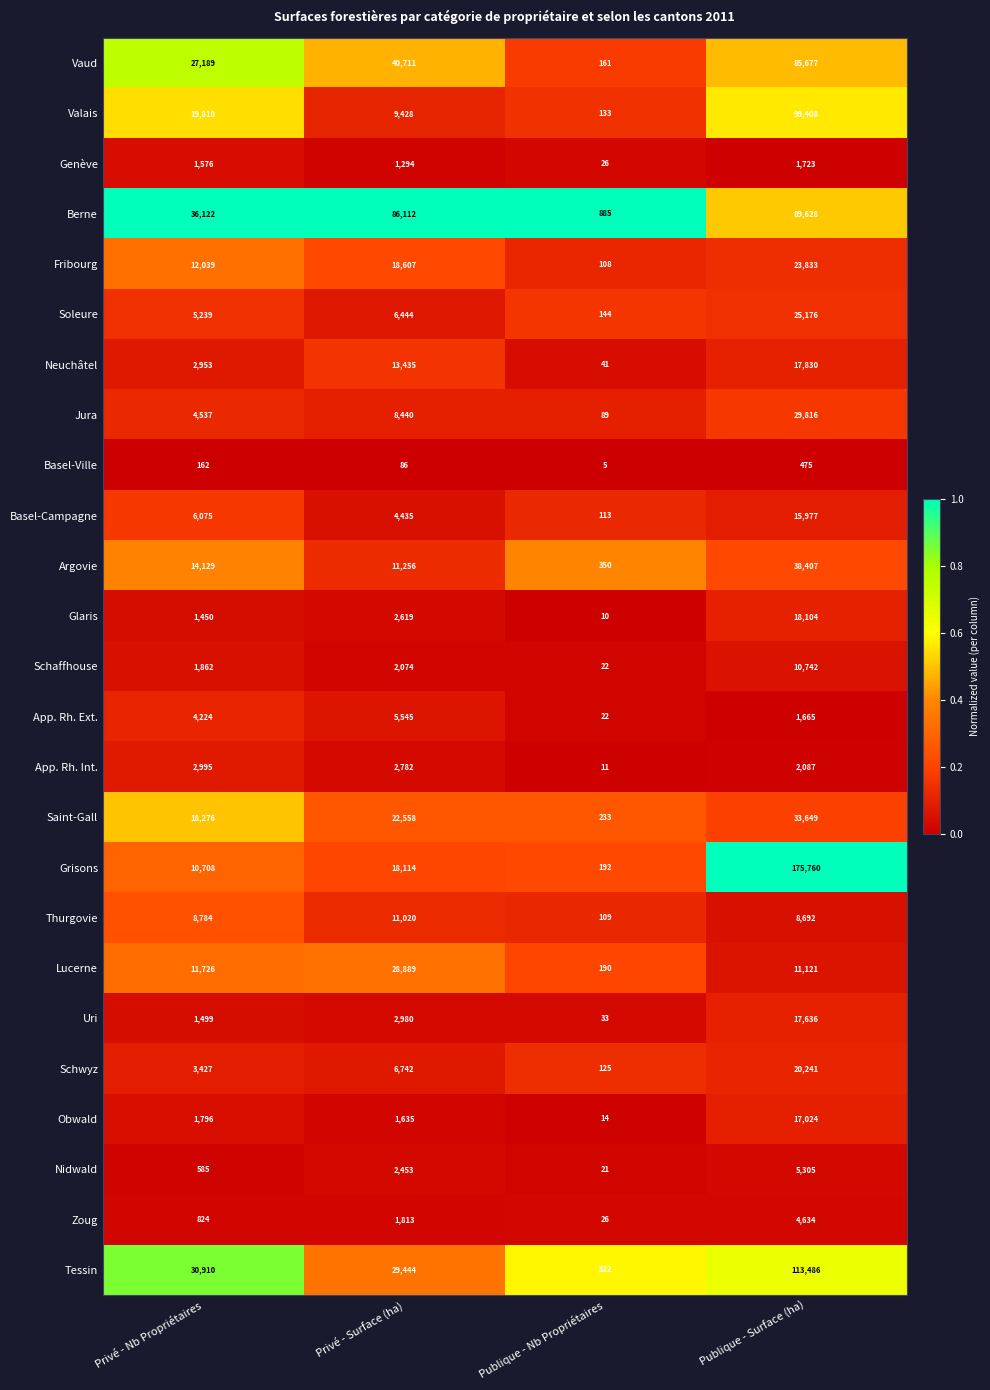

At which category does the chart reach its peak across all series?

Publique - Surface (ha)